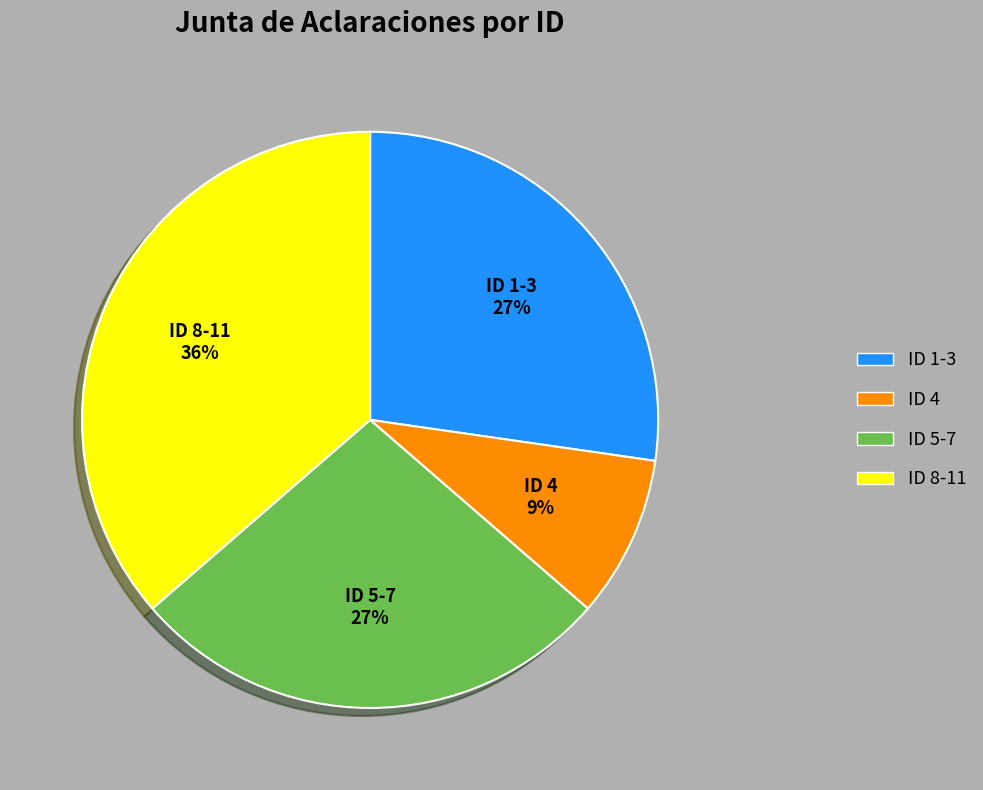

To the nearest percent, what is the difference between the largest and smallest slice percentages?

27%